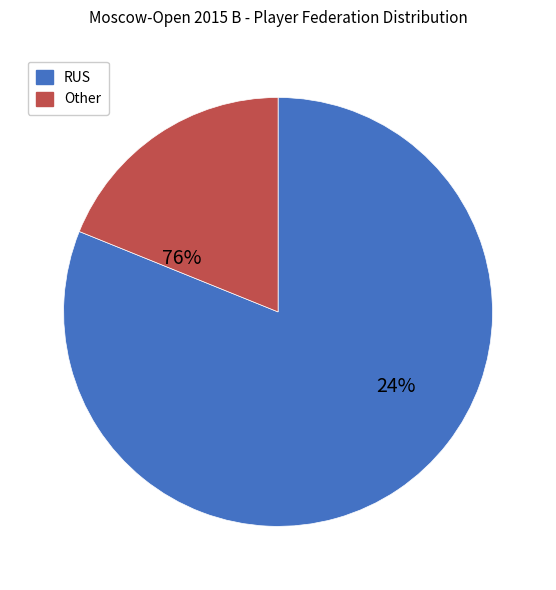

What is the majority slice?

RUS